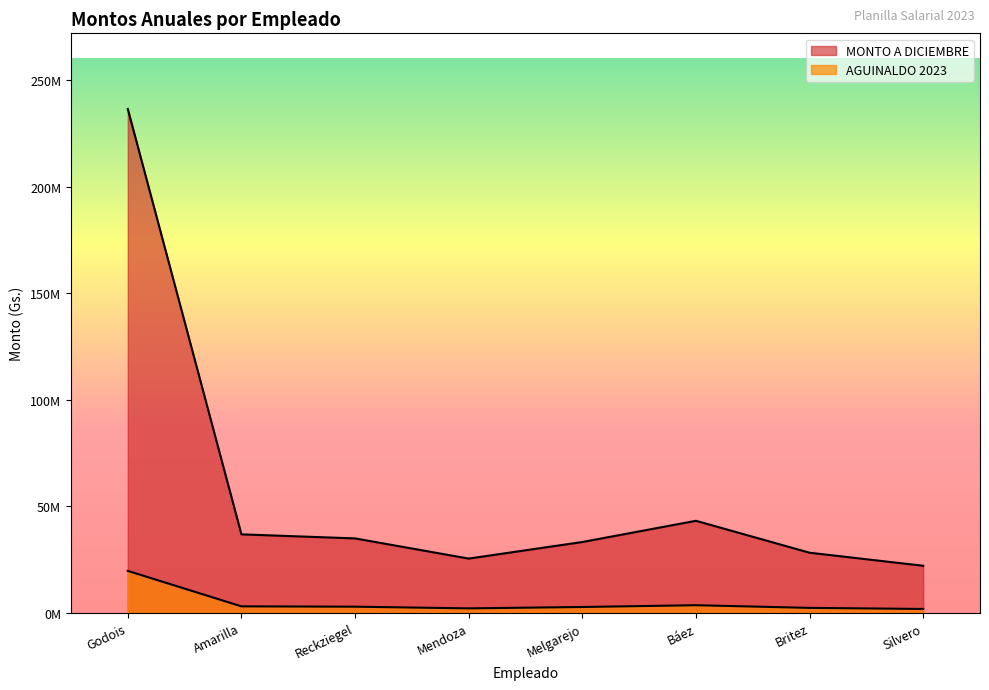

Does the chart display data point markers on the line(s)?

No